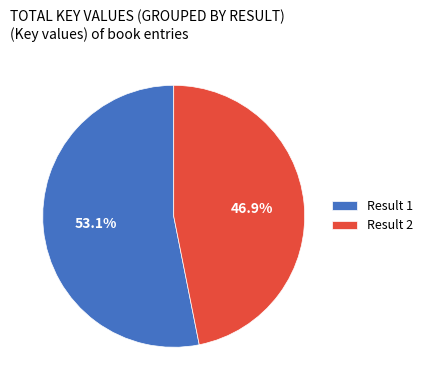

What percentage do Result 1 and Result 2 together represent?

100.0%